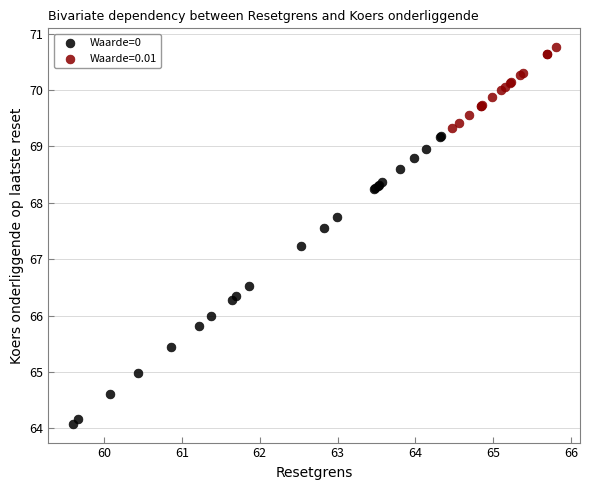

Which series has the widest spread of Y values?

Waarde=0